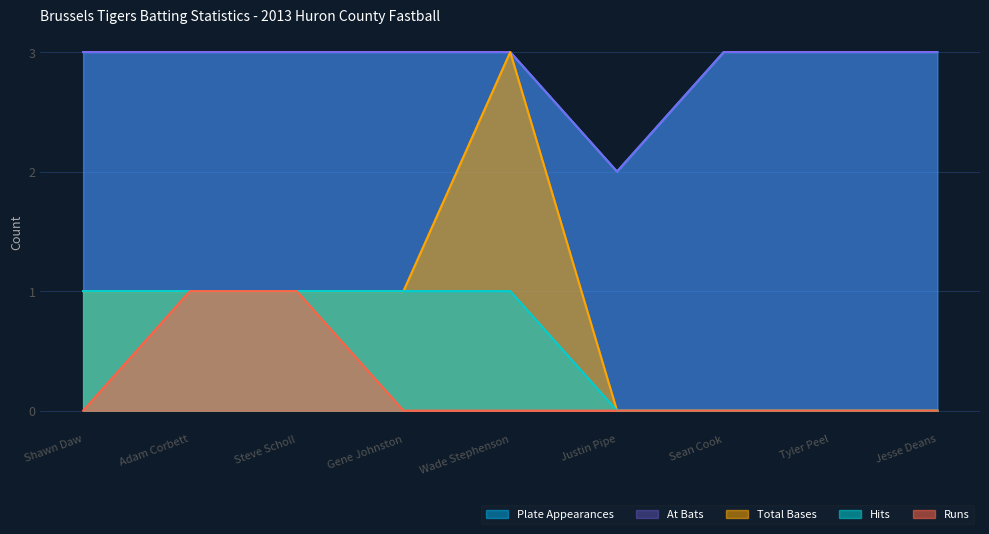

What is the highest value of the Hits series?

1